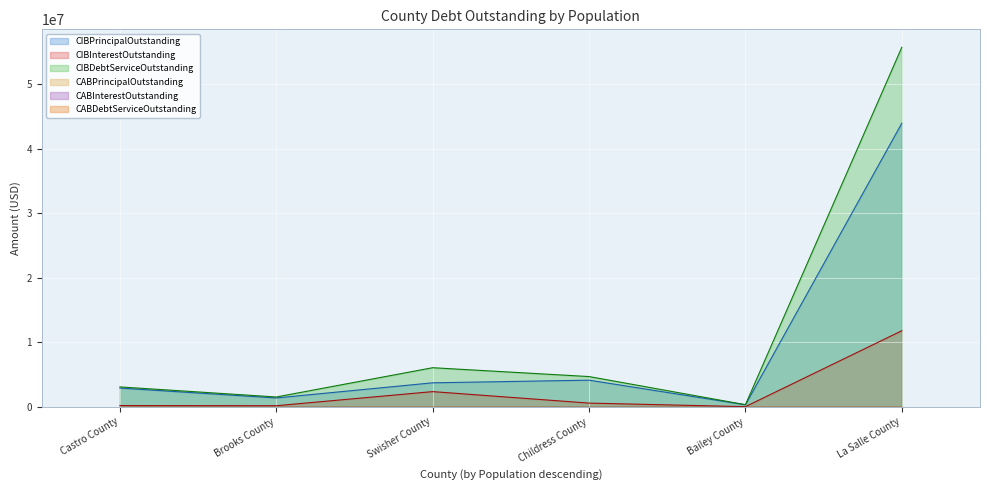

How many data points does each series have?

6